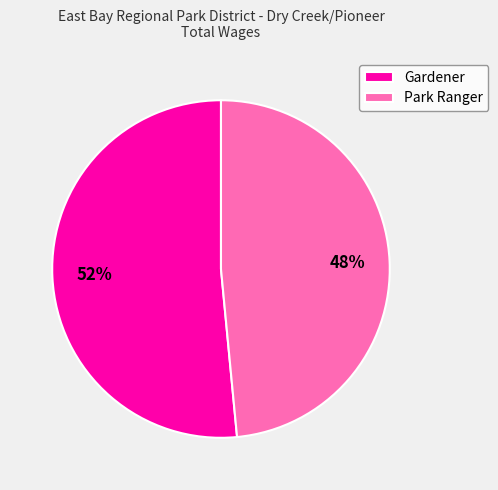

Do Park Ranger and Gardener together represent more than half of the pie?

Yes